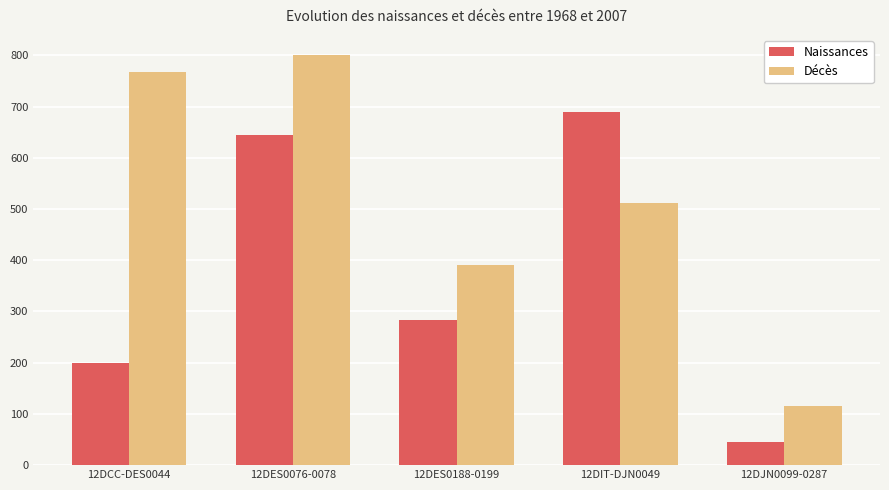

Which series has the largest total across all categories?

Décès